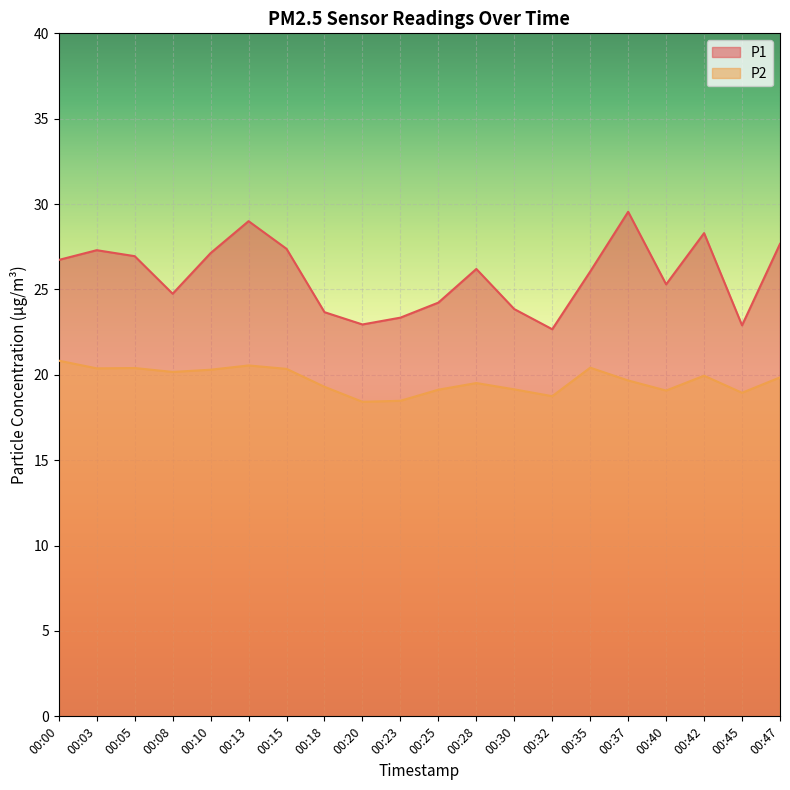

What are all the series names shown in the legend?

P1, P2